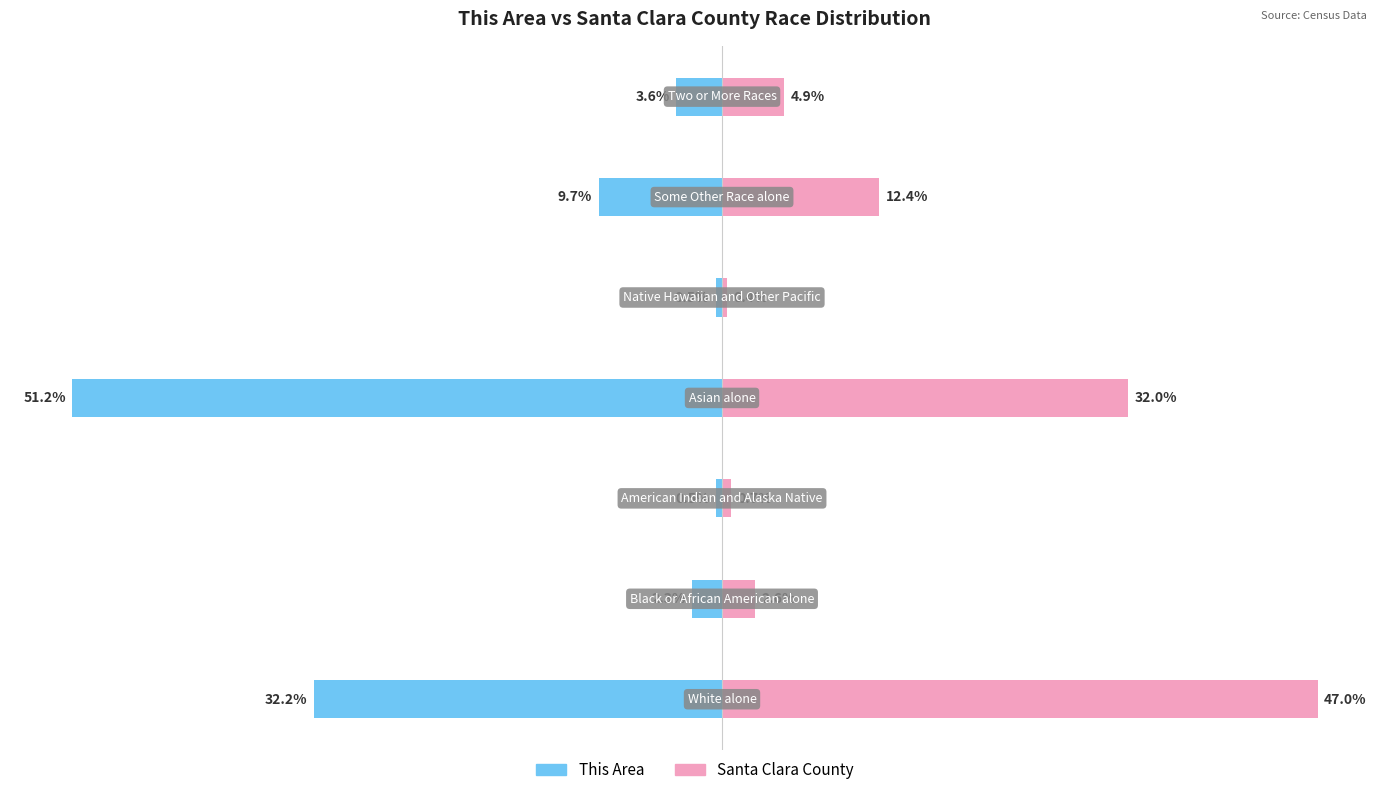

What are all the series names shown in the legend?

This Area, Santa Clara County